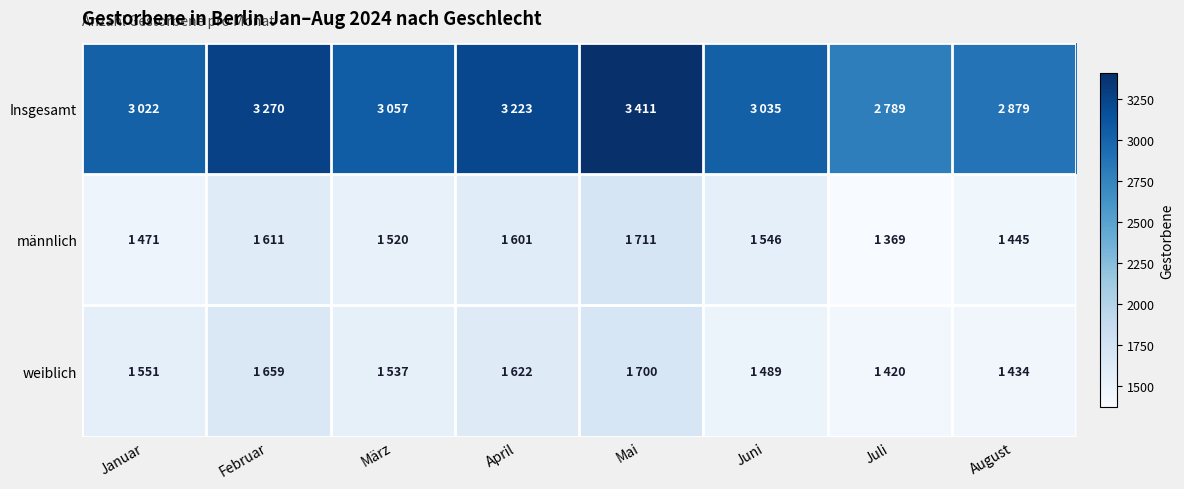

What is the total value across all series at Januar?

6044